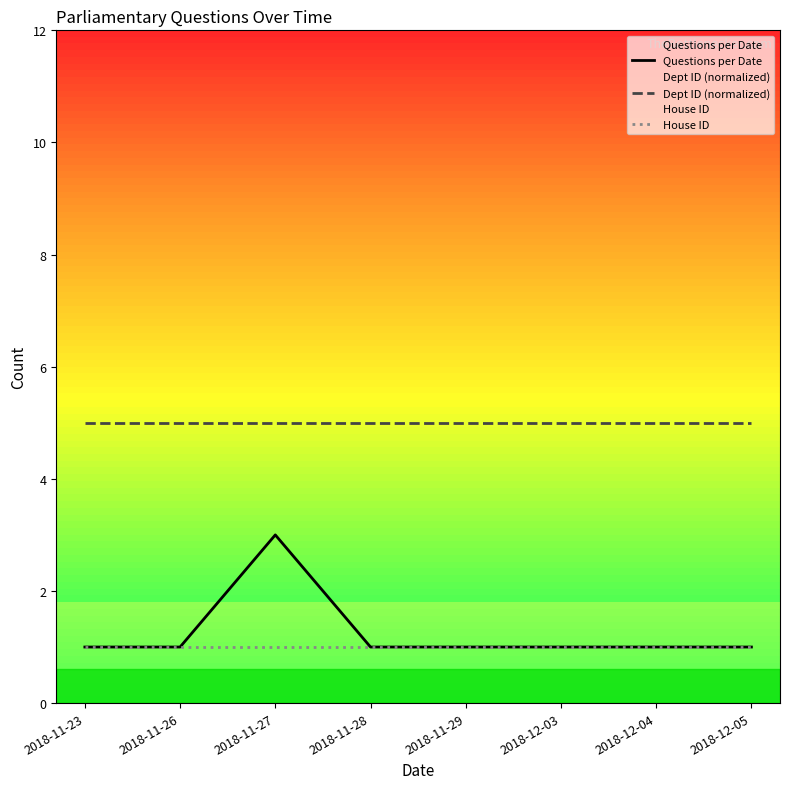

Is it true that Questions per Date equals 0 at 2018-12-05?

False